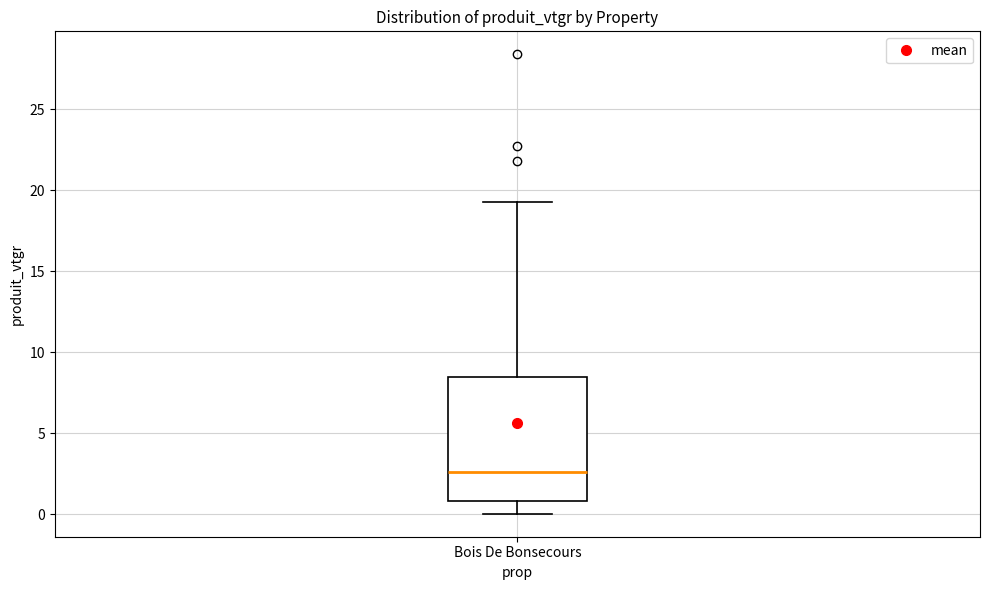

Read this box plot against the y-axis: the position of the median line, the range covered by the box, and the ends of both whiskers. The values are not printed on the chart, so give them approximately, as read against the axis.

median 2.5, box 1.0 to 8.5, whiskers 0.0 to 19.5